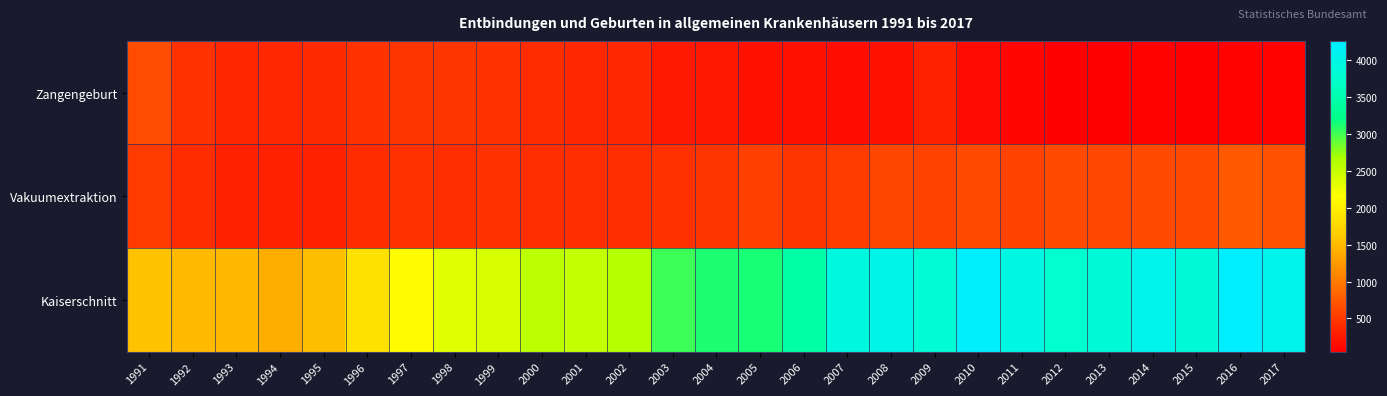

Rank the series by their maximum value, from lowest to highest.

Zangengeburt, Vakuumextraktion, Kaiserschnitt